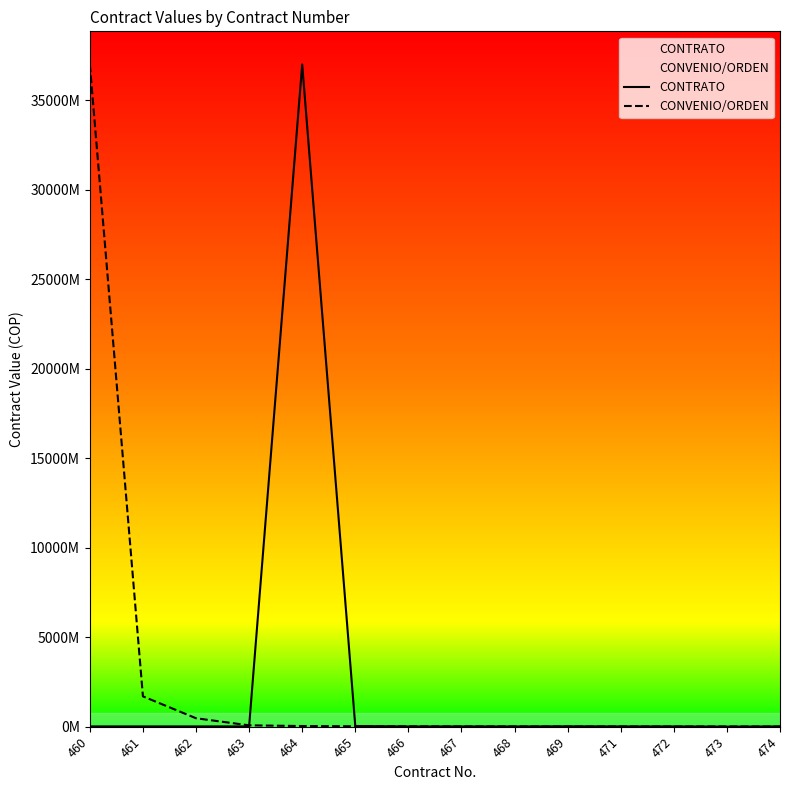

The value of CONTRATO at 460 is 14666666. True or false?

True